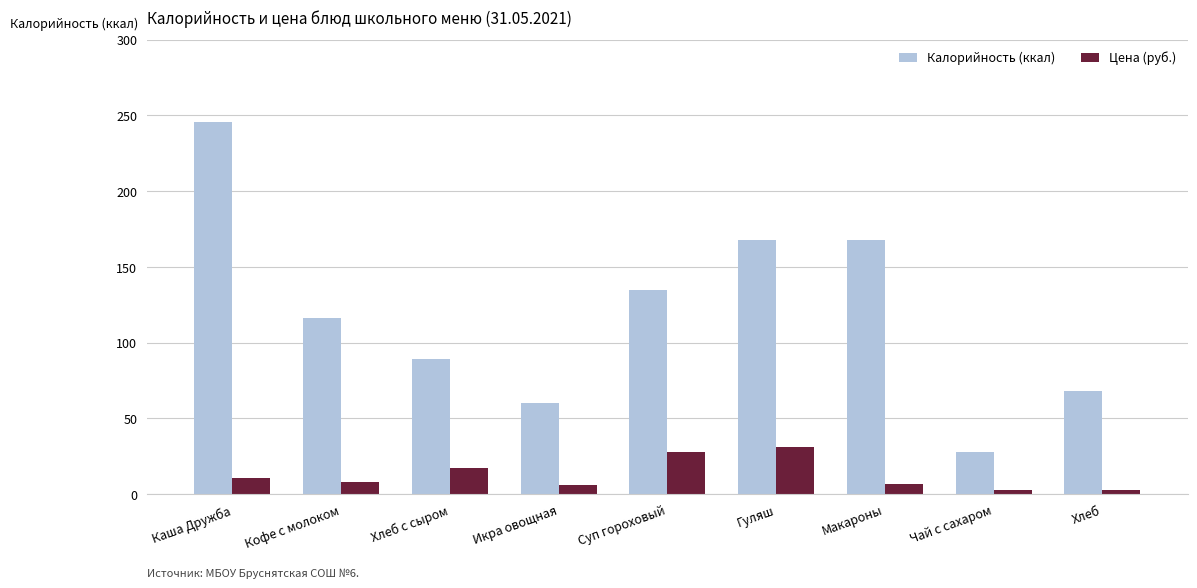

Rank the series by their average value, from highest to lowest.

Калорийность (ккал), Цена (руб.)